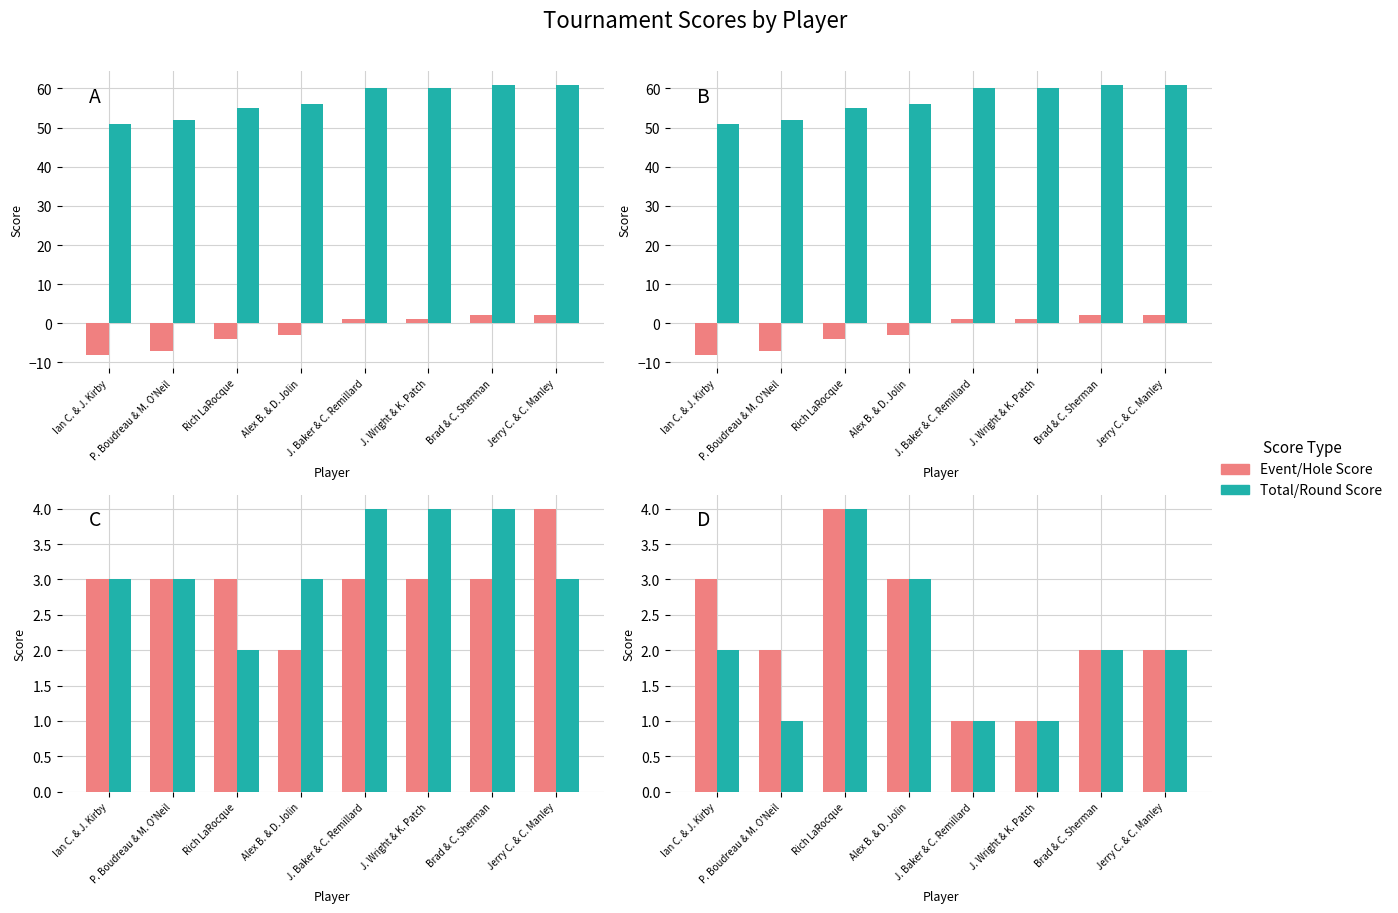

Which label corresponds to the smallest value in the chart?

Ian C. & J. Kirby